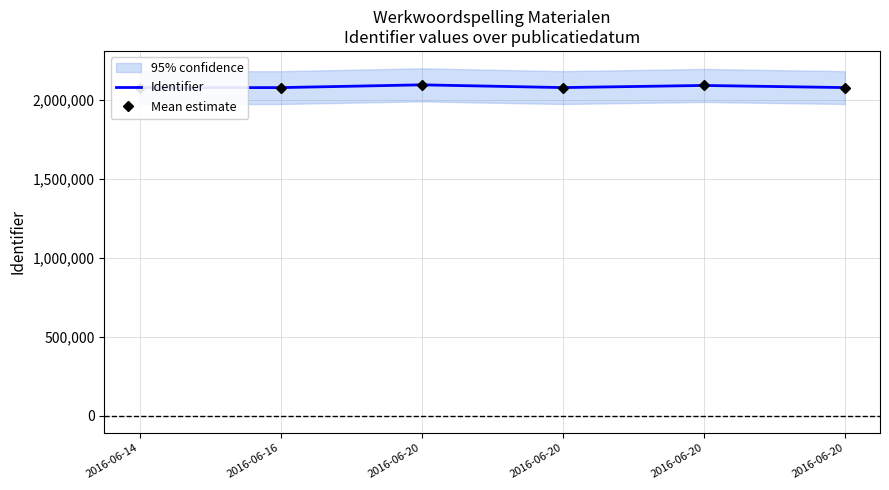

Which category has the lowest value in the Mean estimate series?

2016-06-14